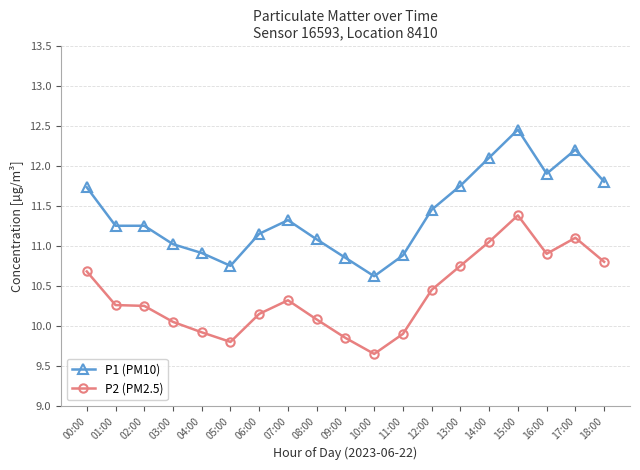

Is it true that P2 (PM2.5) equals 6.3 at 15:00?

False